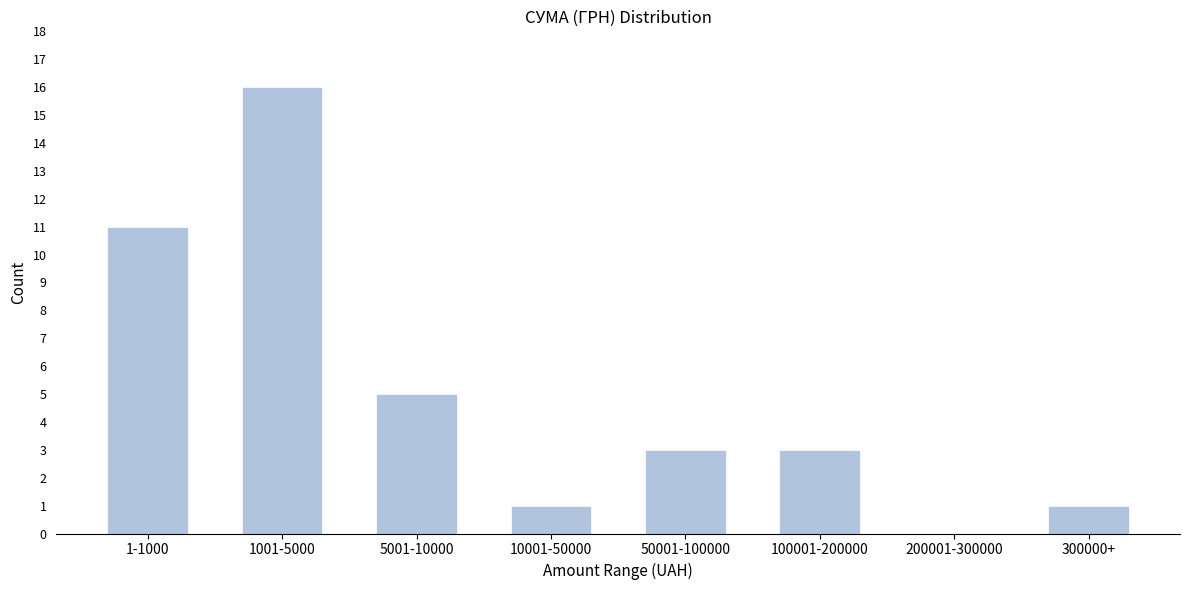

Reading left to right, extract all data points from this chart.

1-1000=11	1001-5000=16	5001-10000=5	10001-50000=1	50001-100000=3	100001-200000=3	200001-300000=0	300000+=1